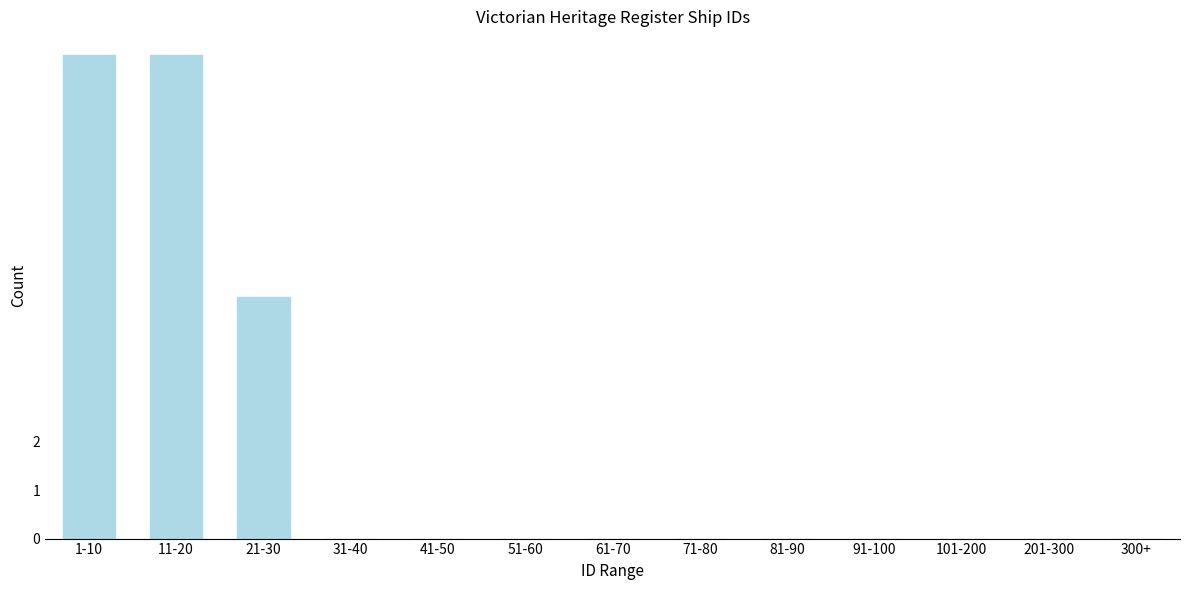

Reading right to left, what are all the values shown in this chart?

300+=0	201-300=0	101-200=0	91-100=0	81-90=0	71-80=0	61-70=0	51-60=0	41-50=0	31-40=0	21-30=5	11-20=10	1-10=10